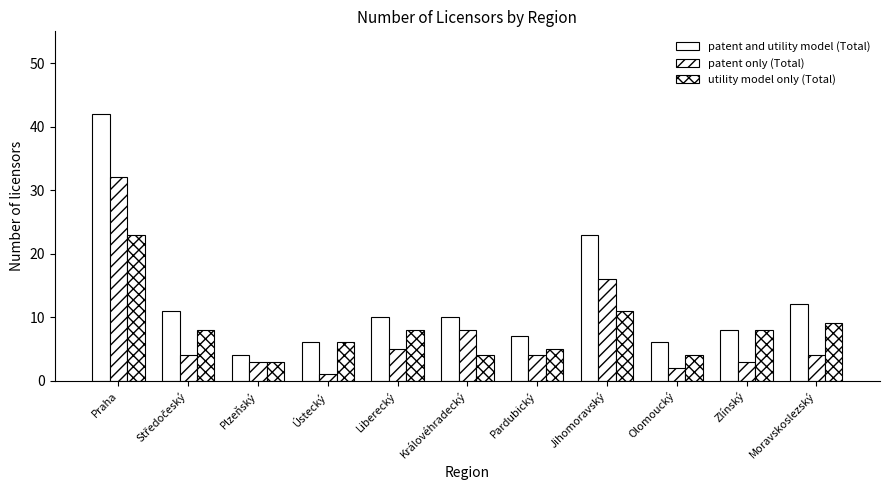

At how many categories does at least one series exceed 10?

4